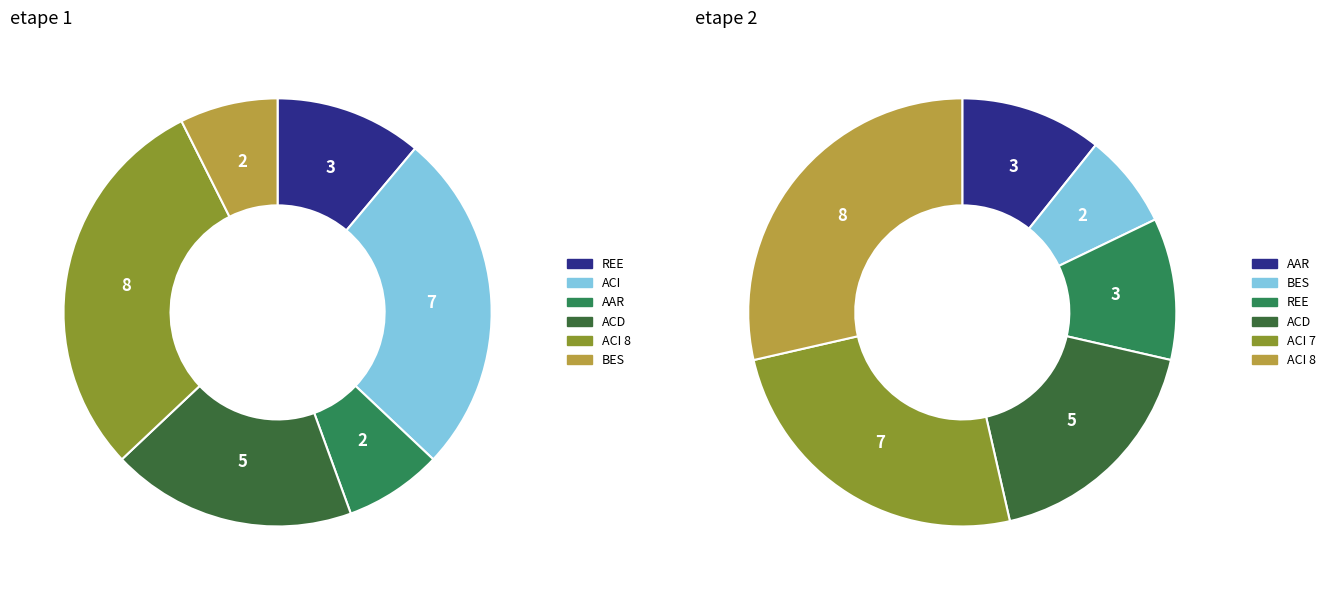

Count the number of slices in the pie.

6